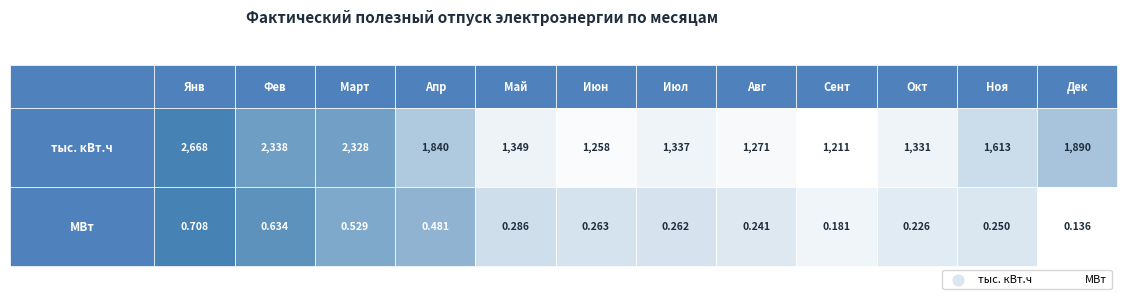

Is it true that июнь equals 0.5 at 1?

False